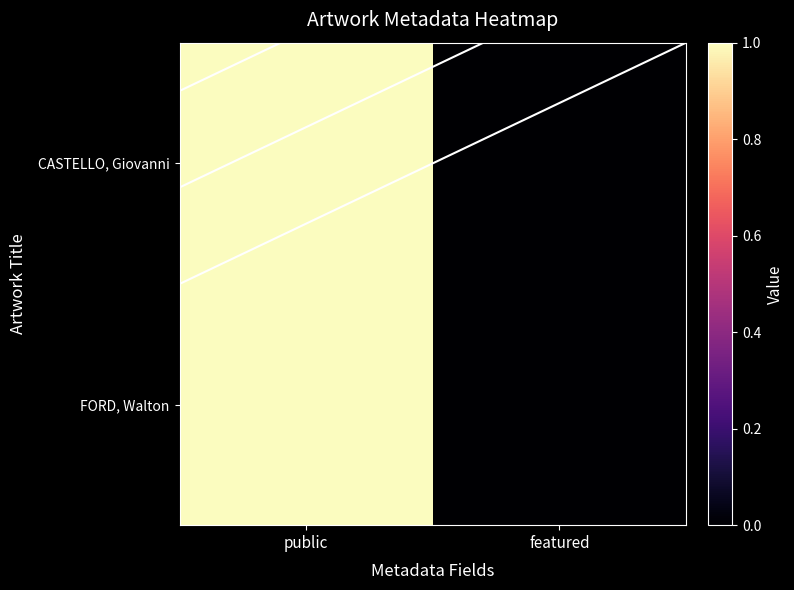

Between featured and public, which is larger?

public